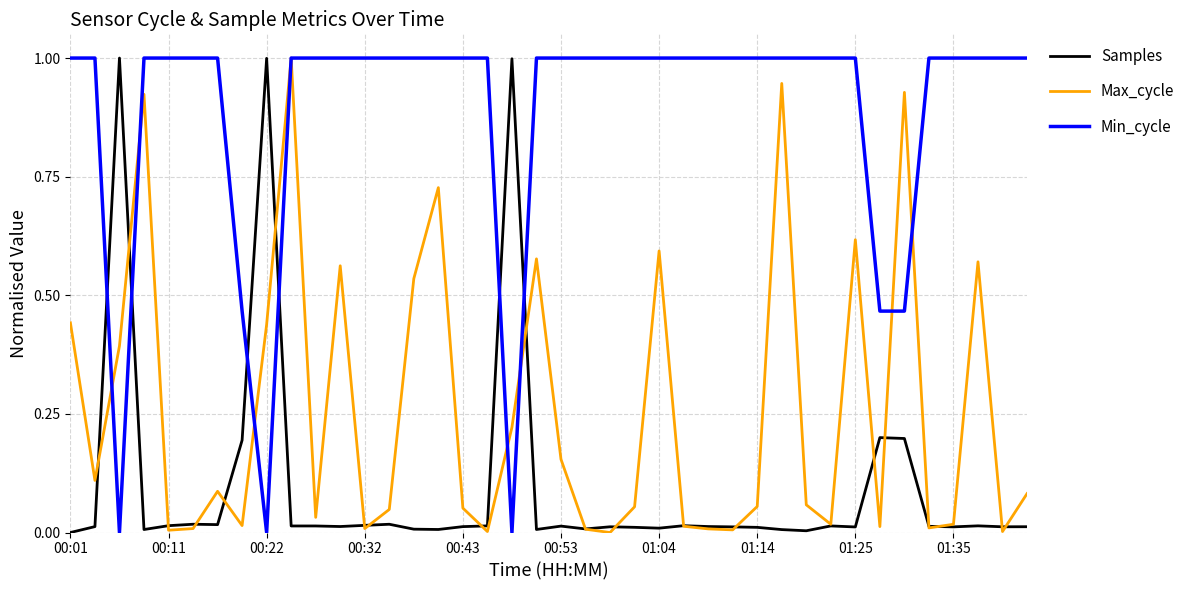

Rank the series by their average value, from highest to lowest.

Min_cycle, Max_cycle, Samples